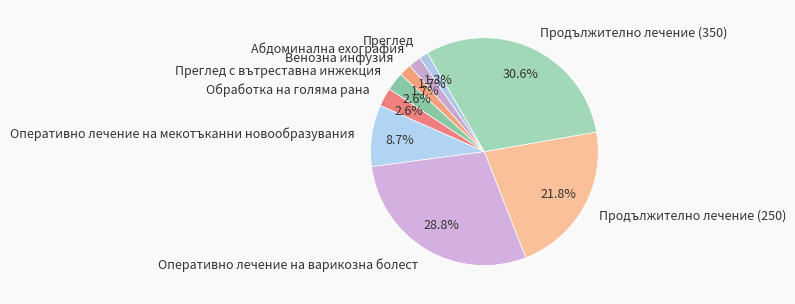

To the nearest percent, what is the difference between the largest and smallest slice percentages?

29%